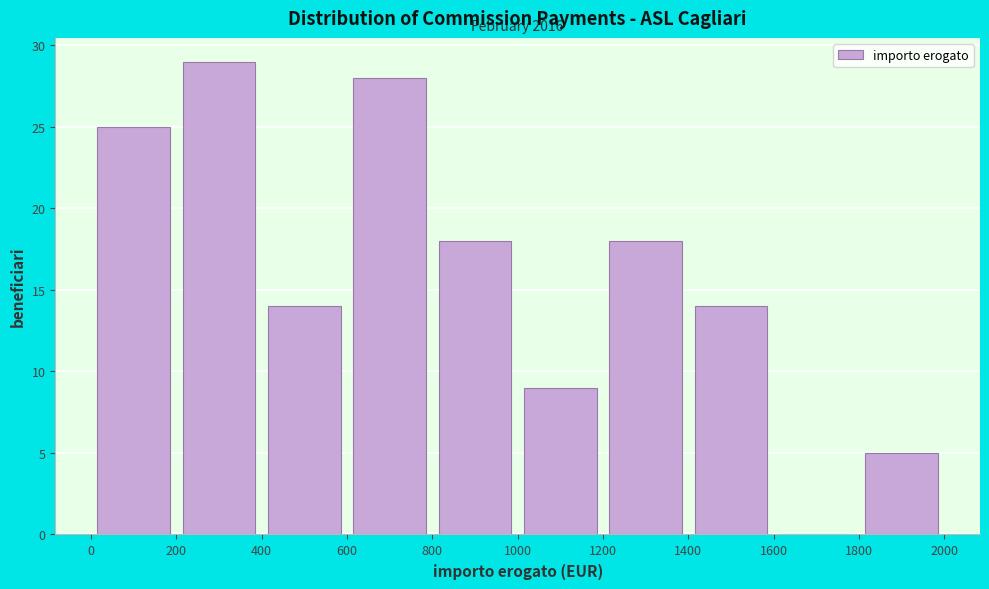

Which range on the x-axis has the tallest bar?

200 to 400